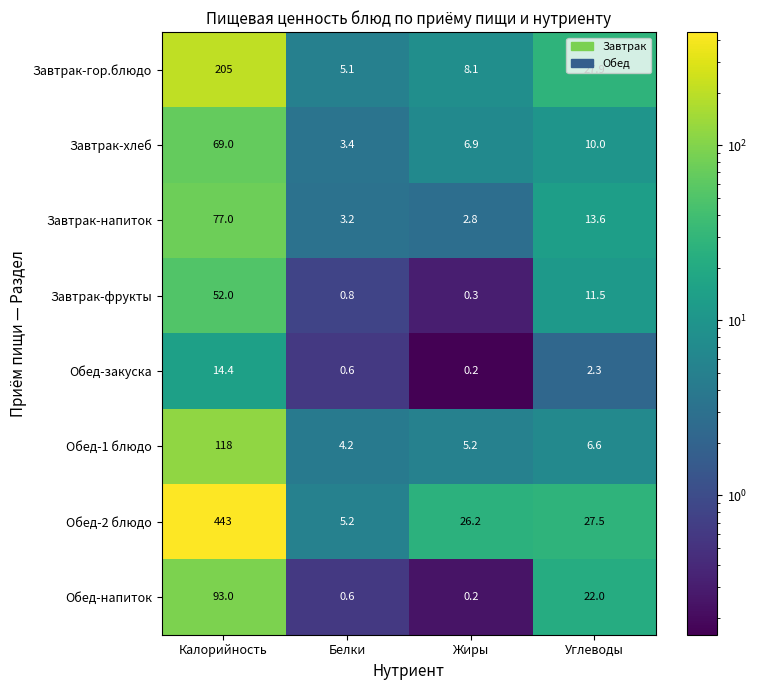

What is the sum of all Завтрак-напиток values?

96.6